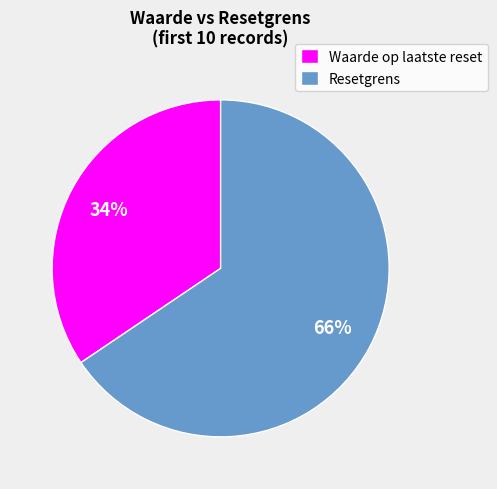

To the nearest percent, what percentage of the pie is Waarde op laatste reset?

34%